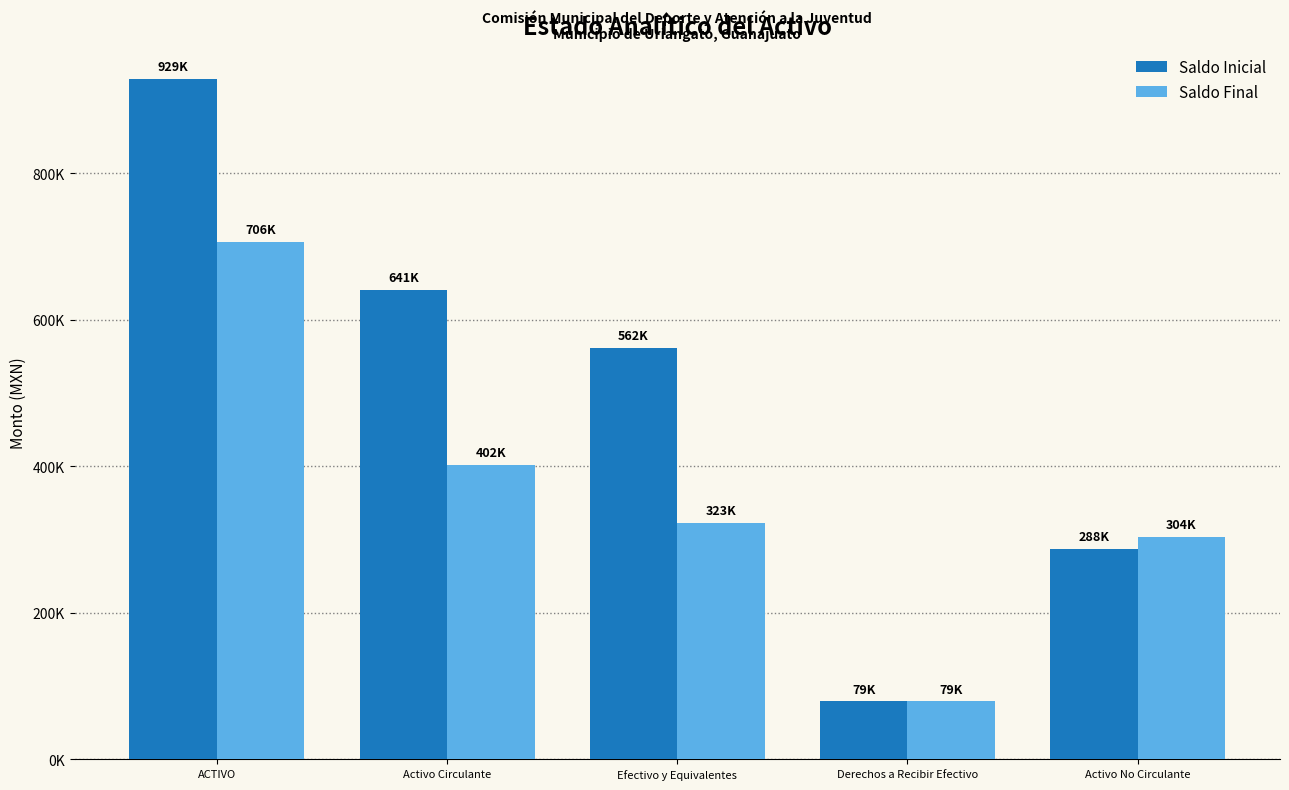

Which series has the widest spread of values?

Saldo Inicial